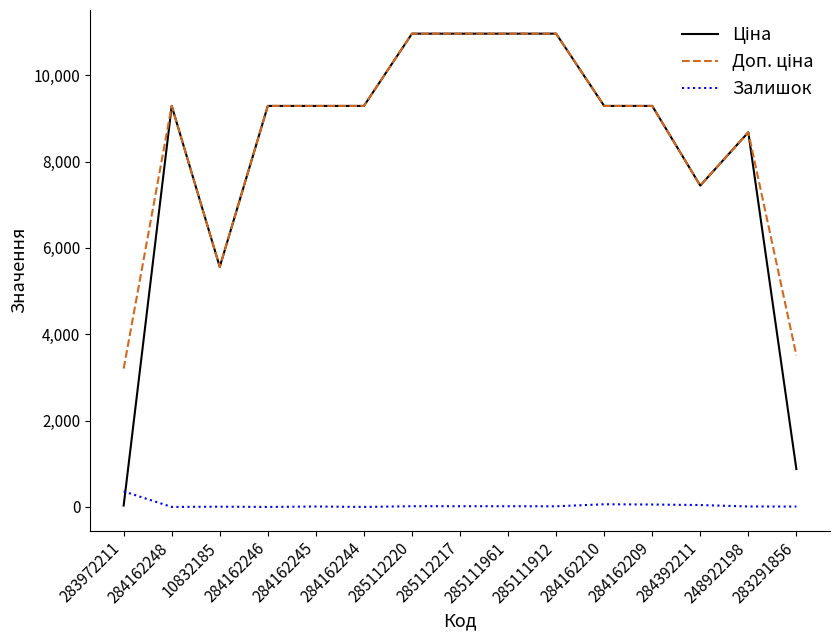

What is the maximum value shown in the chart?

10964.4